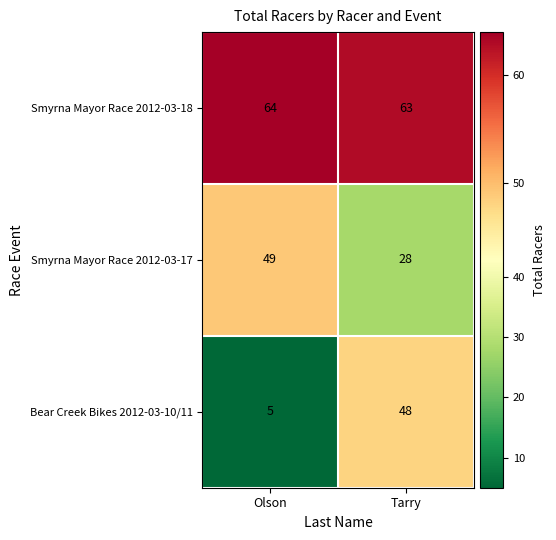

What value does the Smyrna Mayor Race 2012-03-18 series have at Tarry?

63